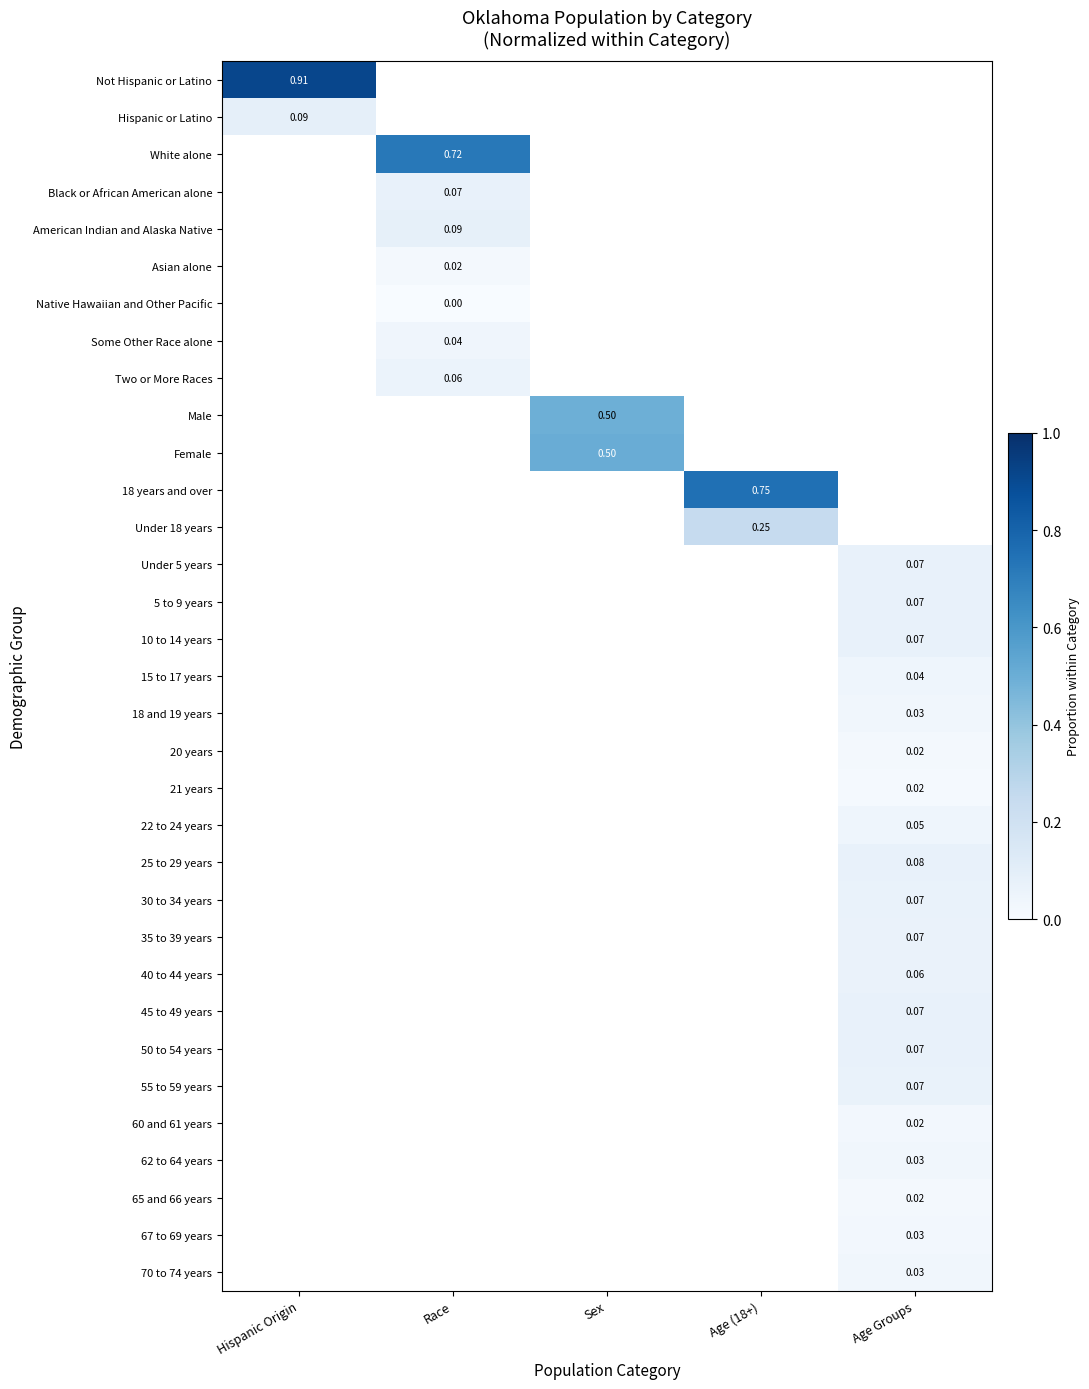

Is the value of Some Other Race alone at Race greater than the value of 45 to 49 years at Age Groups?

No